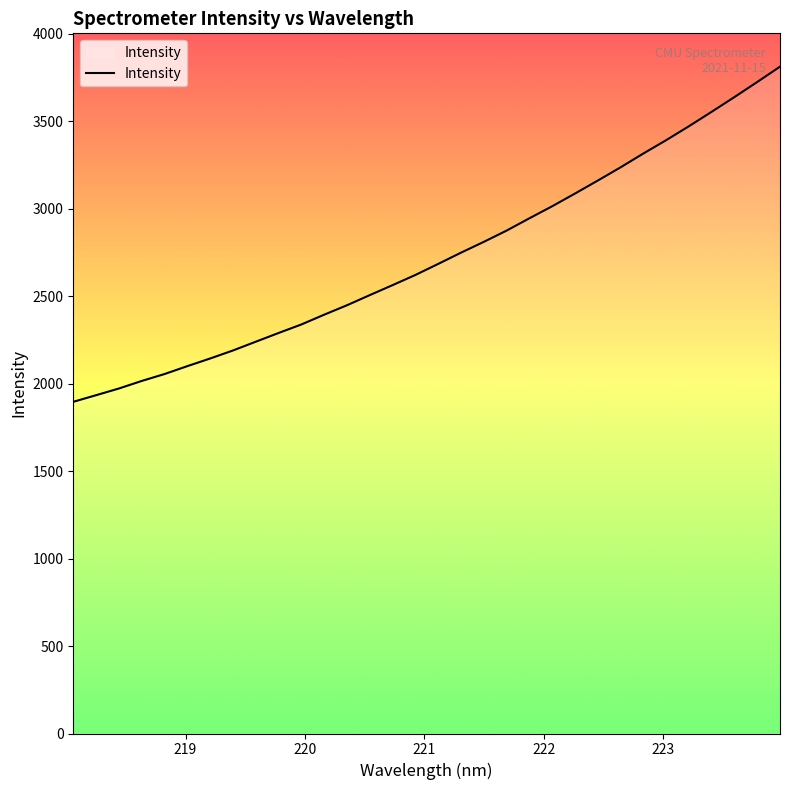

What is the difference between the maximum and minimum values?

1915.6